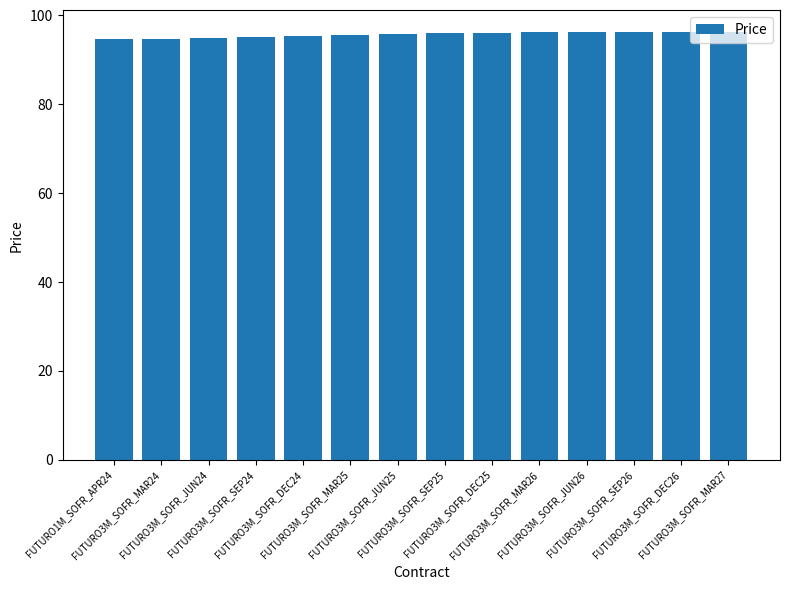

What is the maximum value shown in the chart?

96.3